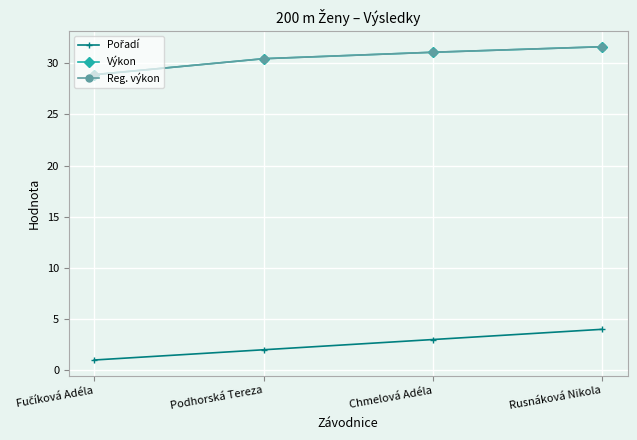

What is the spread (max minus min) of values at Rusnáková Nikola?

27.6